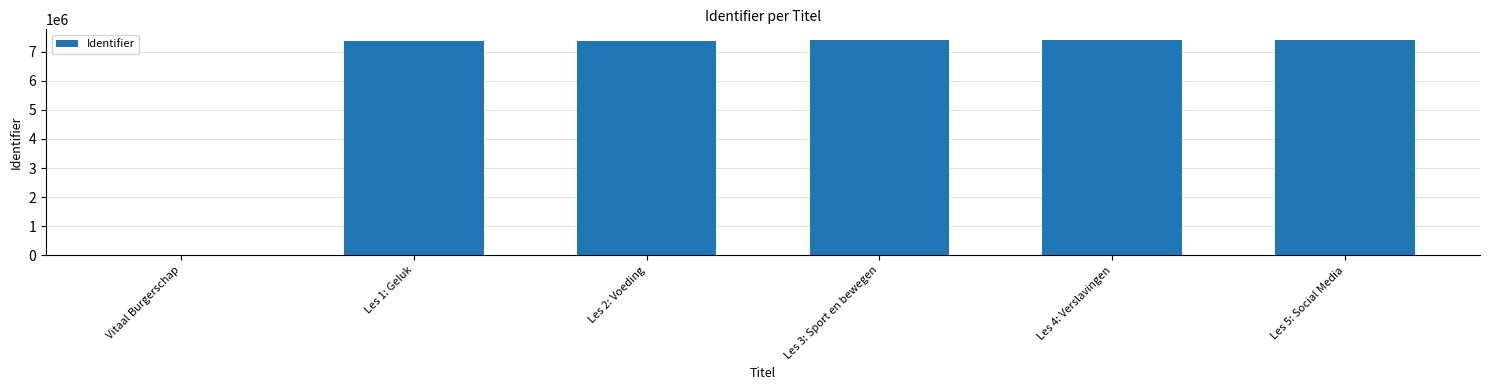

What is the greatest value displayed?

7392866